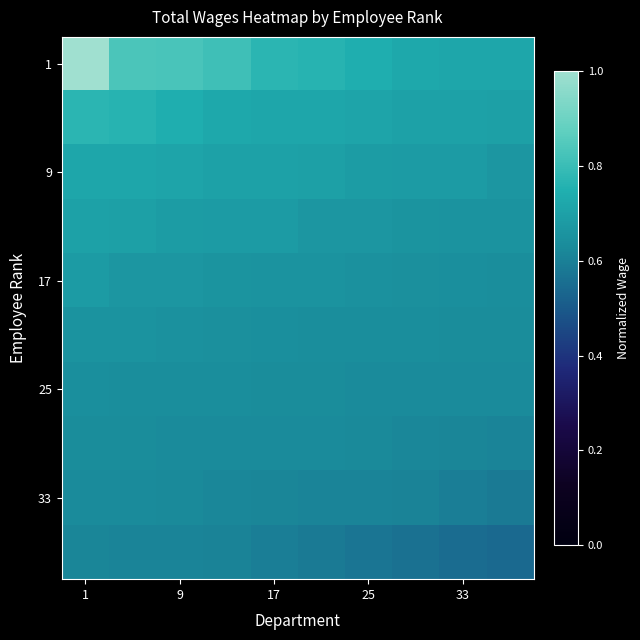

What is the minimum value shown in the chart?

0.5